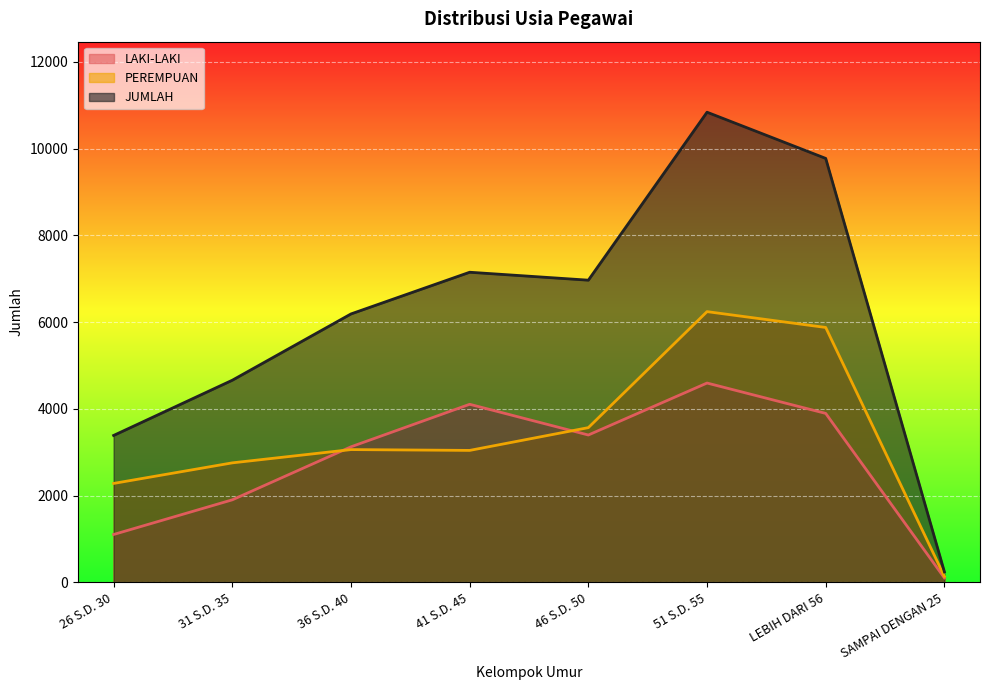

How many lines are shown in the chart?

3